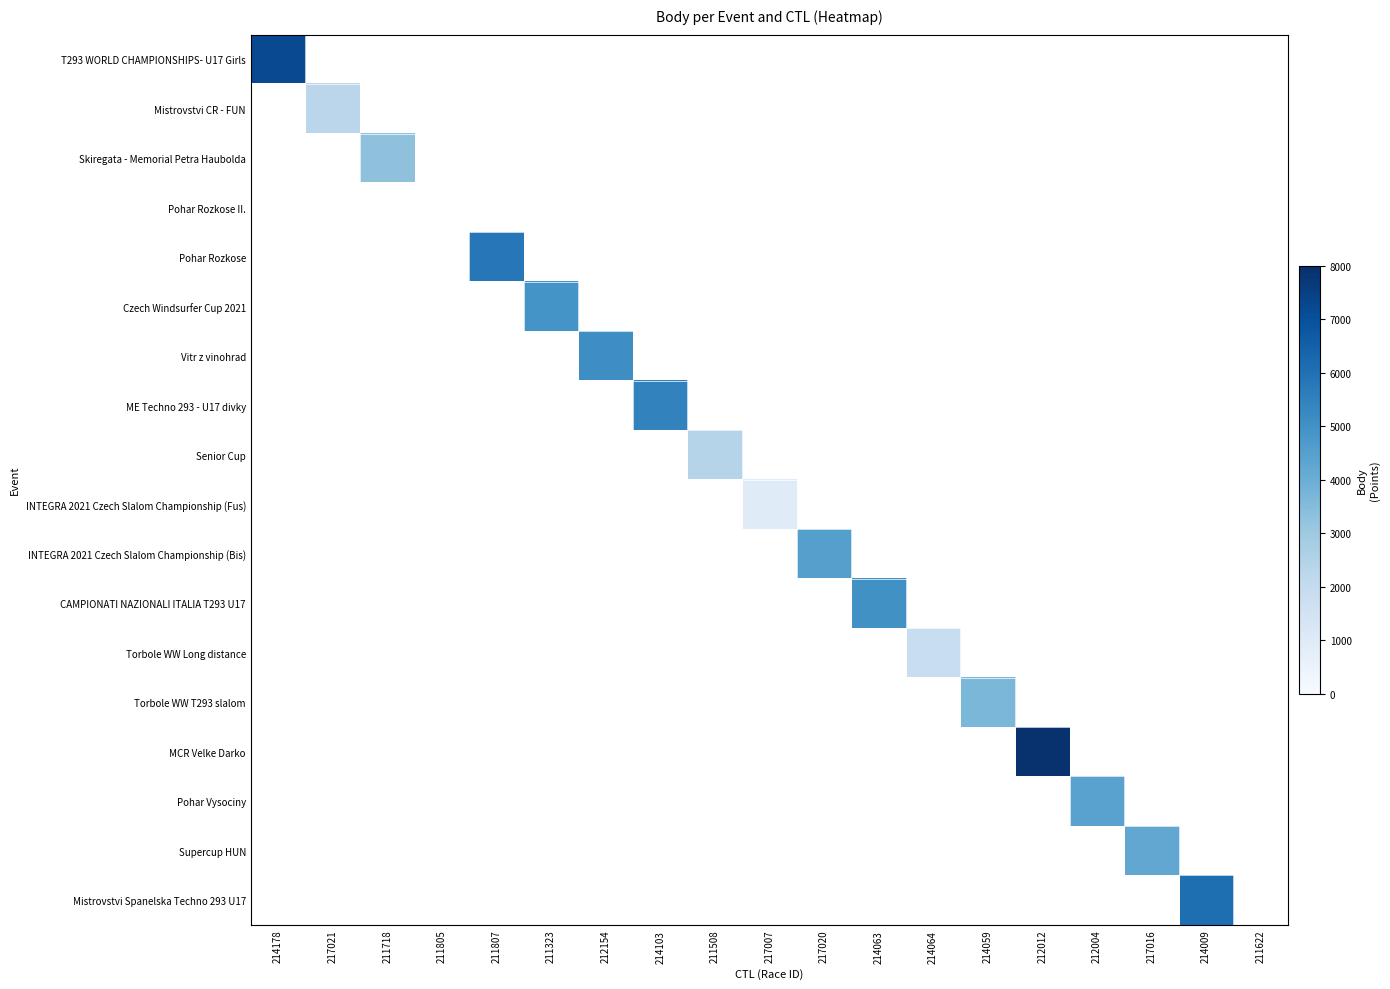

At 212012, list the series in order from smallest to largest.

T293 WORLD CHAMPIONSHIPS- U17 Girls, Mistrovstvi CR - FUN, Skiregata - Memorial Petra Haubolda, Pohar Rozkose II., Pohar Rozkose, Czech Windsurfer Cup 2021, Vitr z vinohrad, ME Techno 293 - U17 divky, Senior Cup, INTEGRA 2021 Czech Slalom Championship (Fus), INTEGRA 2021 Czech Slalom Championship (Bis), CAMPIONATI NAZIONALI ITALIA T293 U17, Torbole WW Long distance, Torbole WW T293 slalom, MCR Velke Darko, Pohar Vysociny, Supercup HUN, Mistrovstvi Spanelska Techno 293 U17